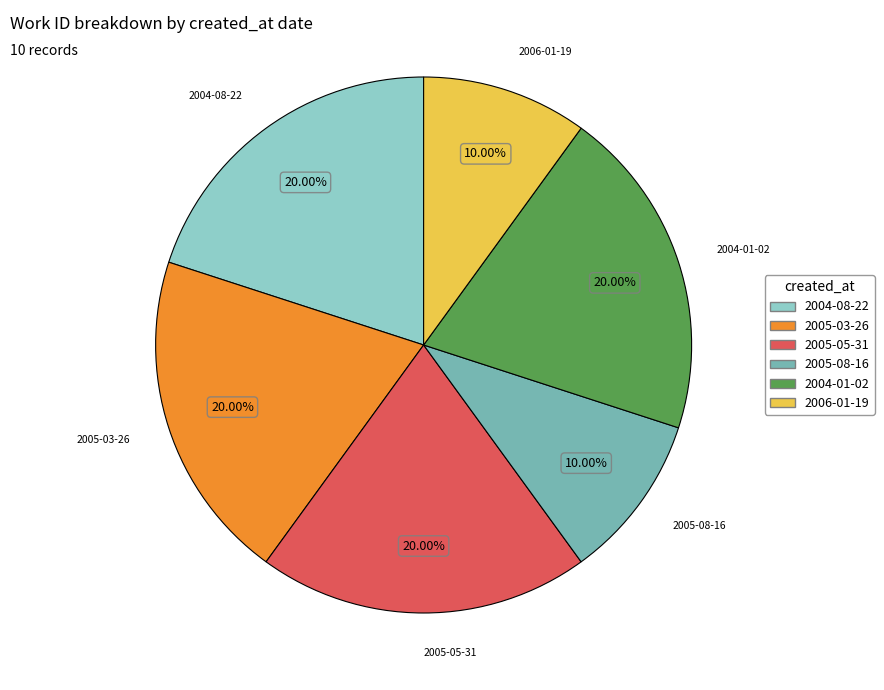

Is there a majority slice in this chart?

No